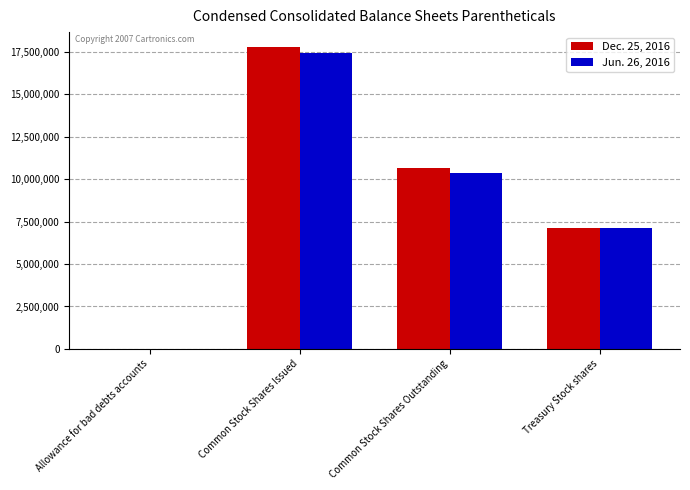

True or false: Jun. 26, 2016 has a value of 11819611 at Treasury Stock shares.

False